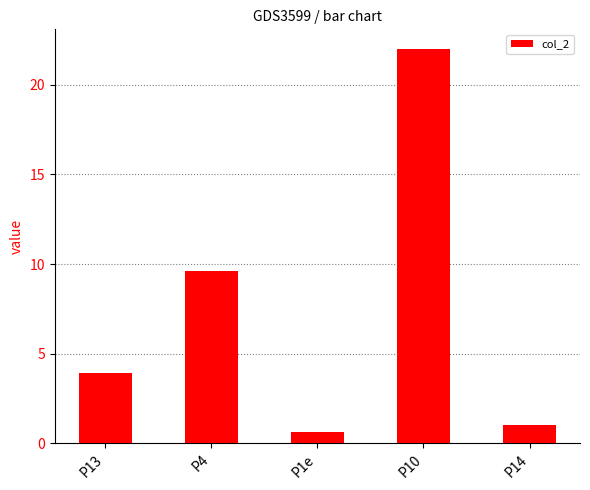

Rank the categories by value from lowest to highest.

P1e, P14, P13, P4, P10